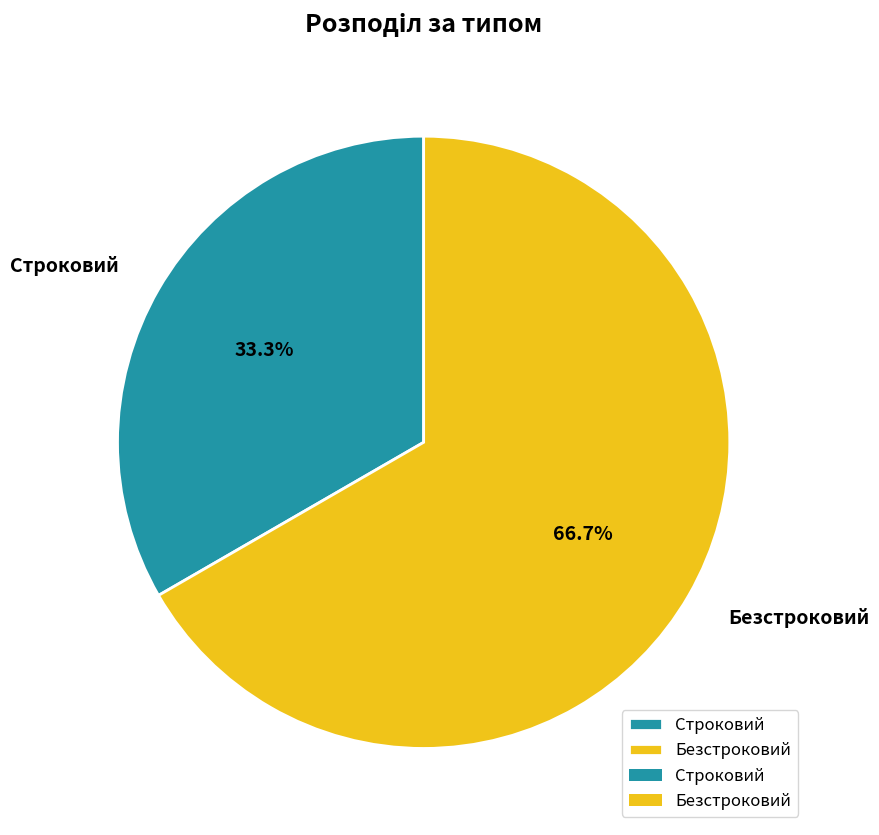

To the nearest percent, what percentage of the pie is Строковий?

33%